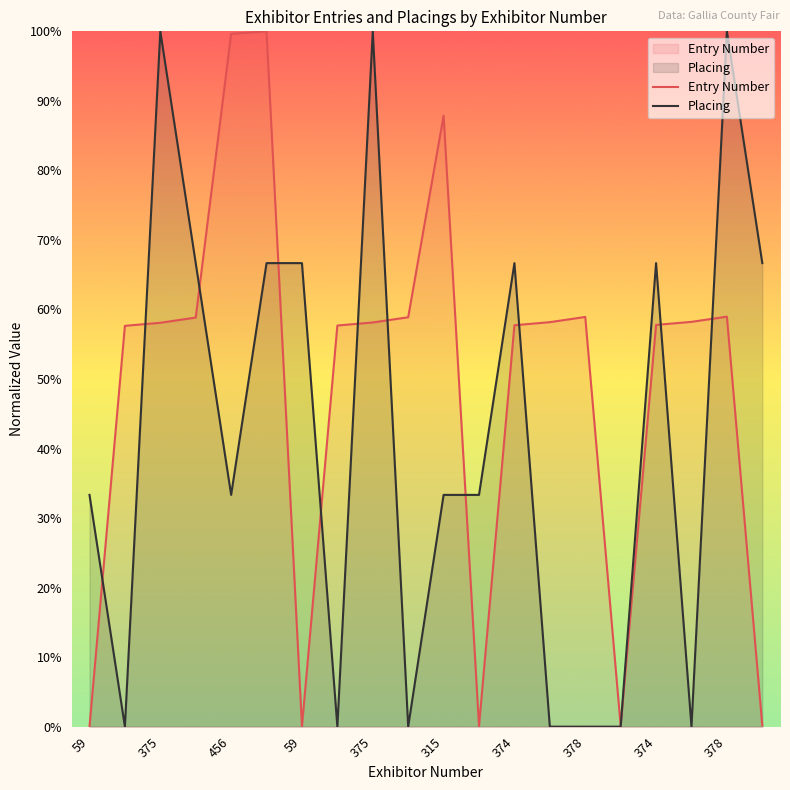

What are all the series names shown in the legend?

Entry Number, Placing